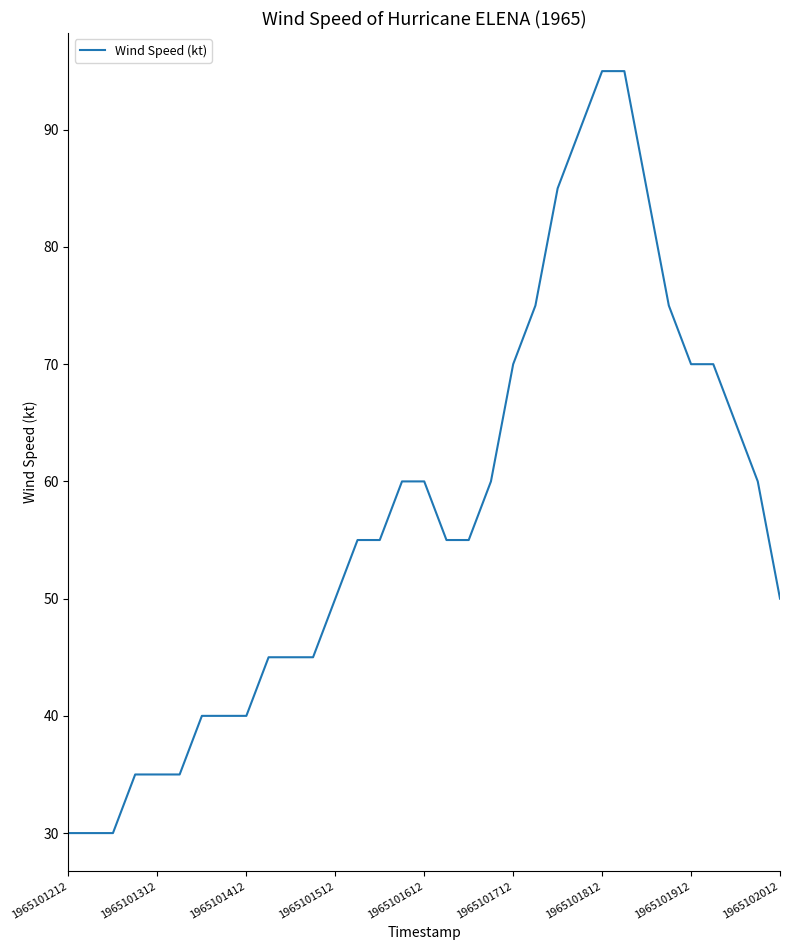

Reading left to right, what are all the values shown in this chart?

30	30	30	35	35	35	40	40	40	45	45	45	50	55	55	60	60	55	55	60	70	75	85	90	95	95	85	75	70	70	65	60	50